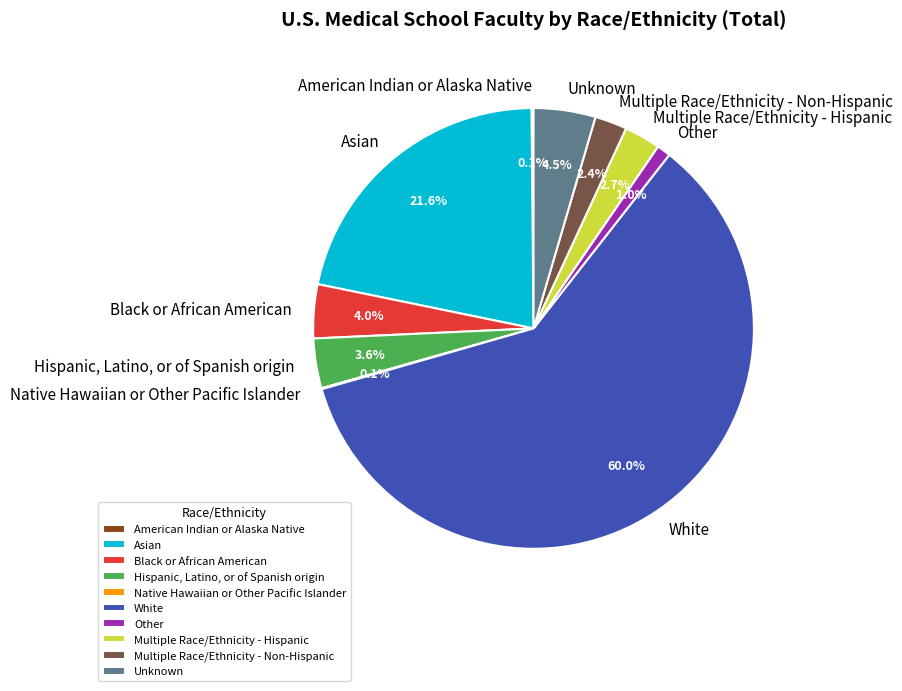

To the nearest percent, what portion does Asian represent?

22%